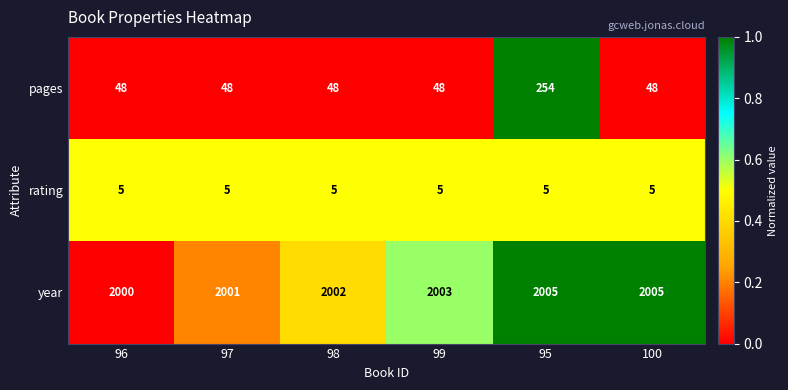

List the series in order of their peak value, lowest first.

rating, pages, year